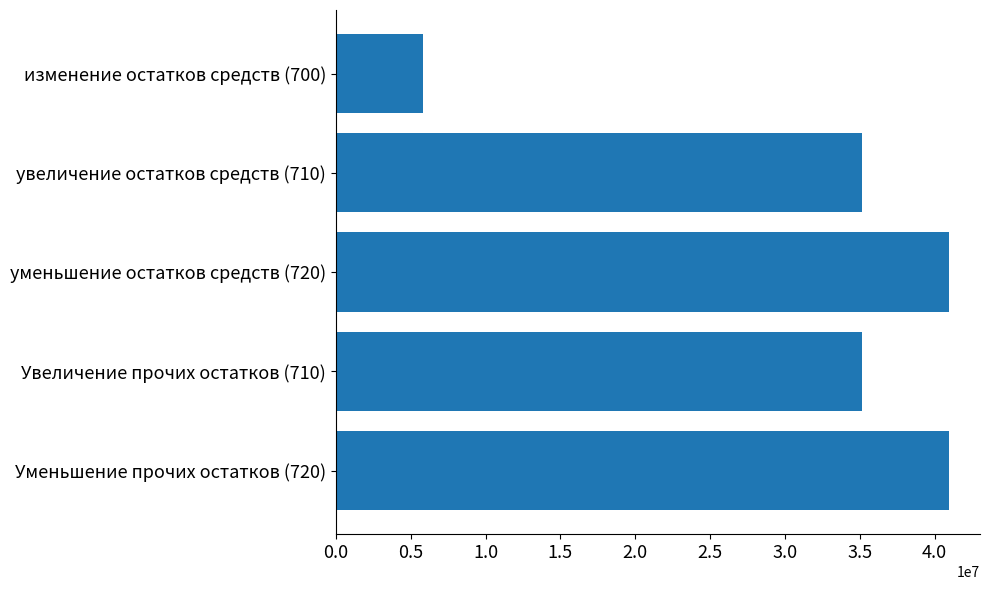

What value does the data have at увеличение остатков средств (710)?

35144900.0